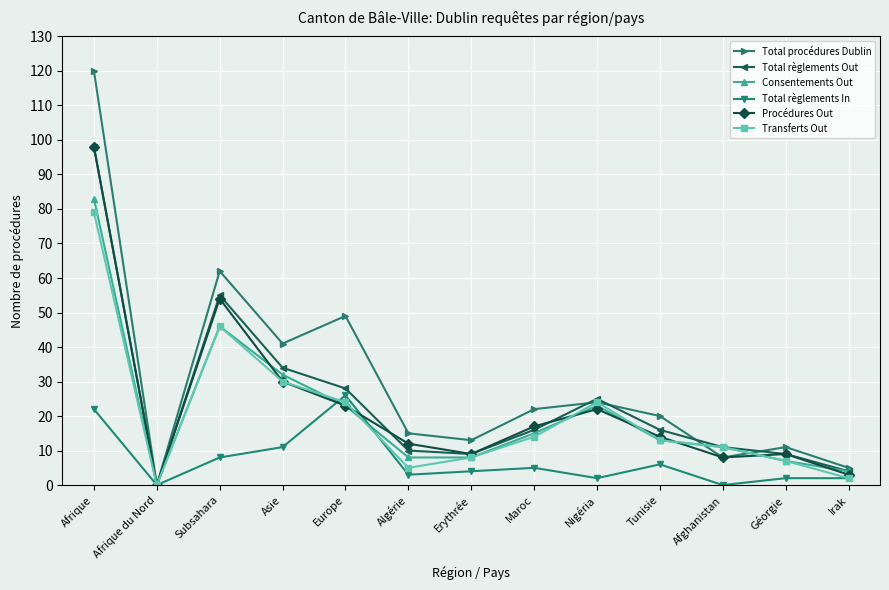

Where does the Consentements Out series first go above 13?

Afrique